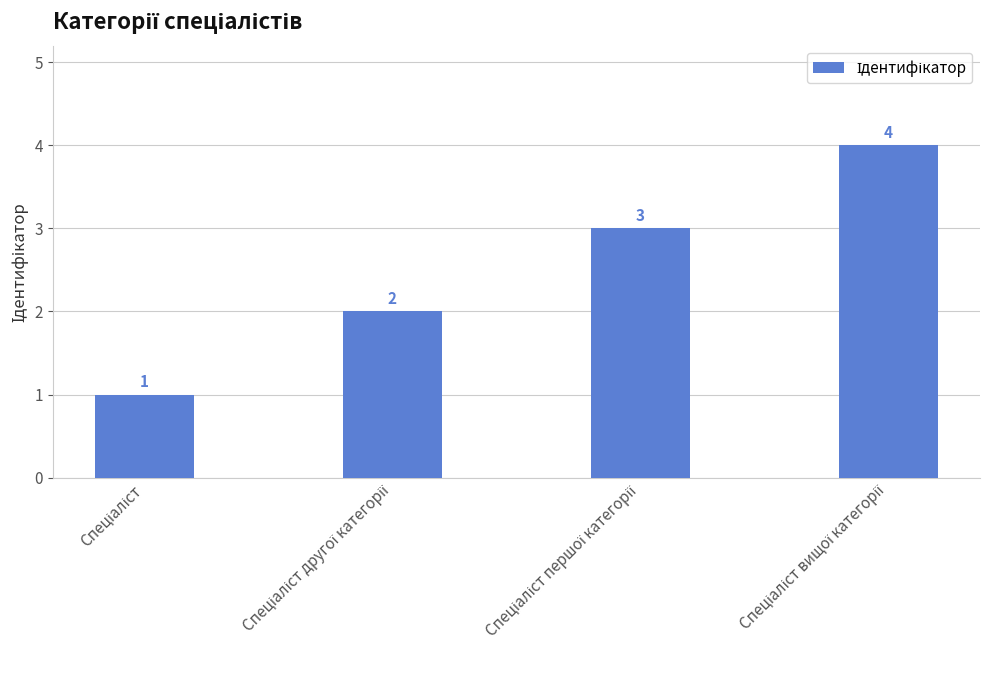

What is the difference between the maximum and minimum values?

3